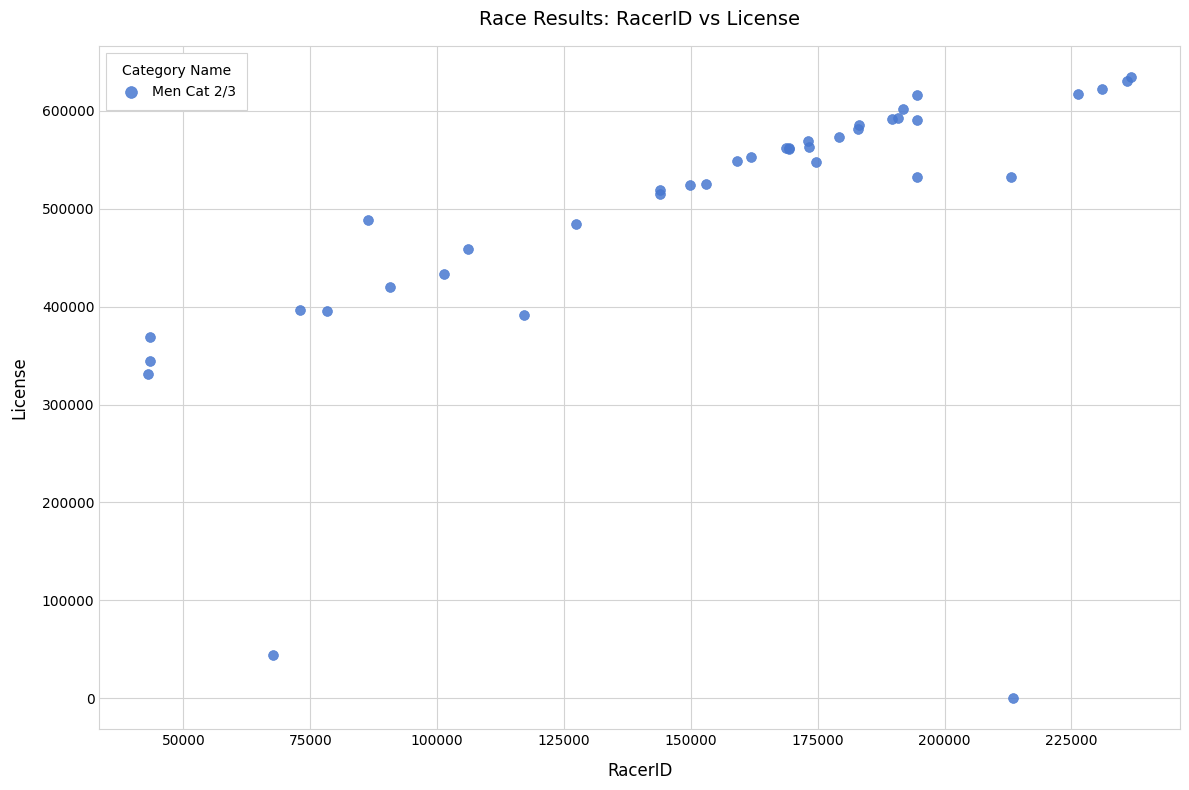

What Y value in the scatter plot is closest to 317415?

331074